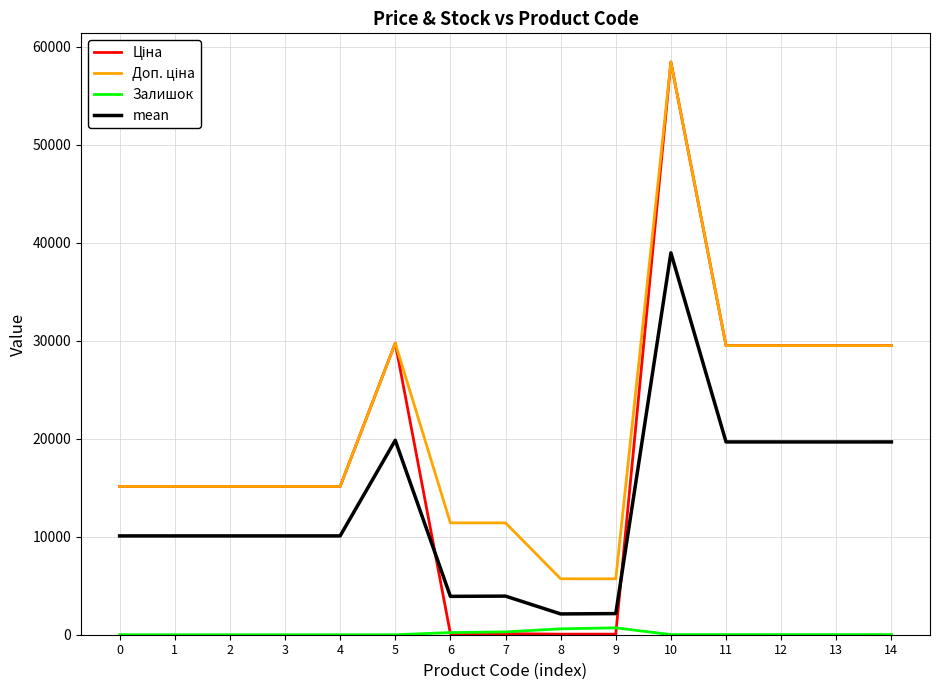

What is the approximate value of Залишок at 12?

13.0